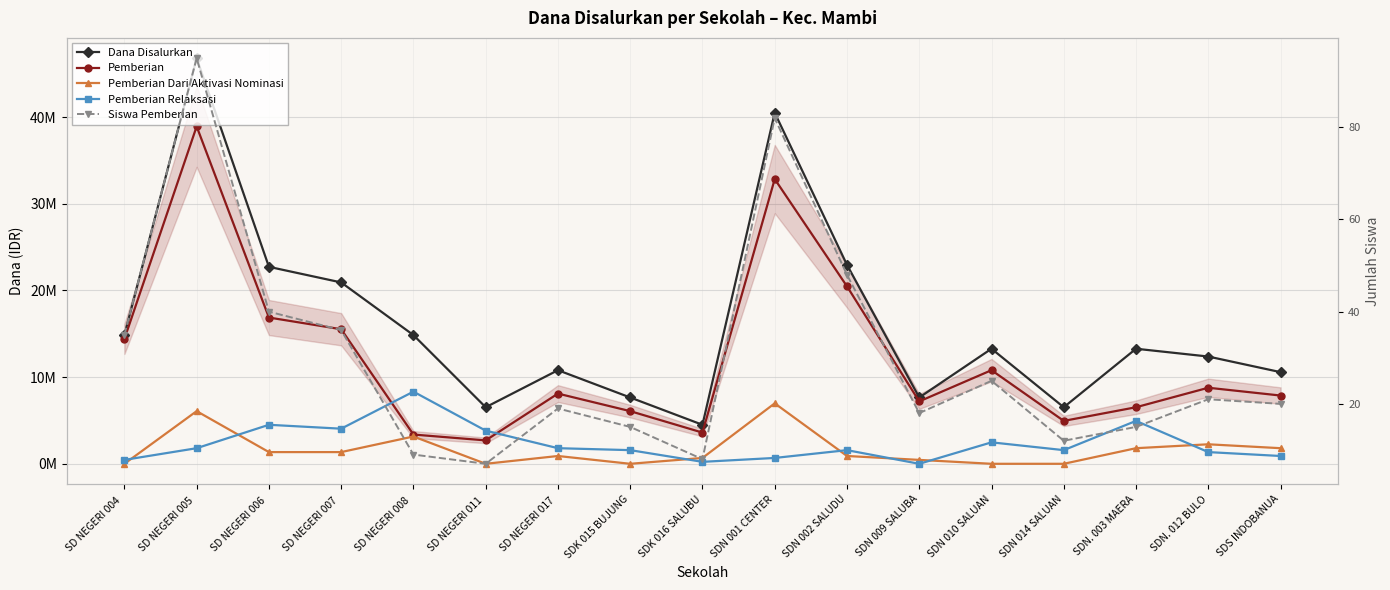

At SD NEGERI 008 , list the series in order from largest to smallest.

Dana Disalurkan, Pemberian Relaksasi, Pemberian, Pemberian Dari Aktivasi Nominasi, Siswa Pemberian